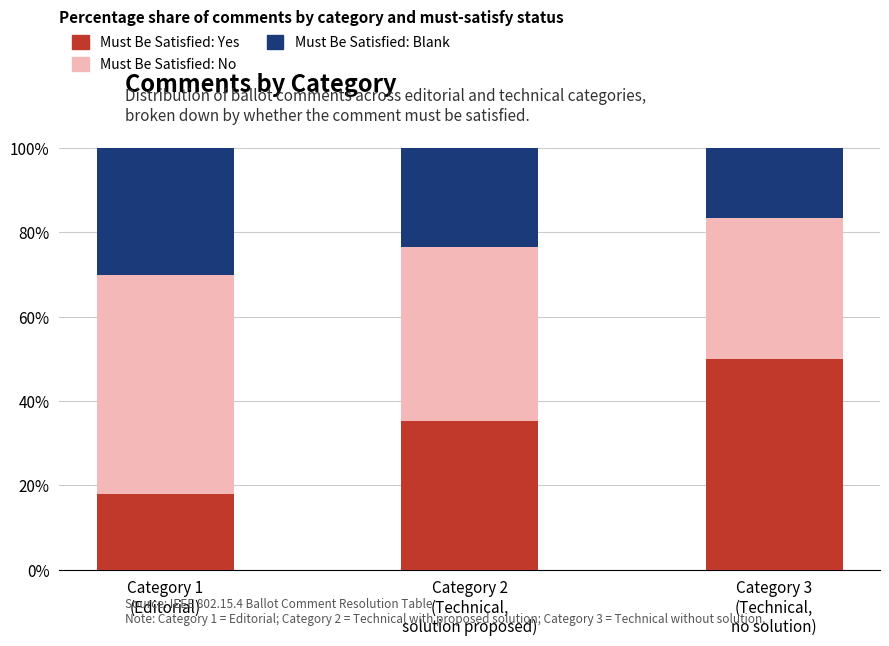

What is the difference between the maximum and minimum values in the Must Be Satisfied: Yes series?

32.0